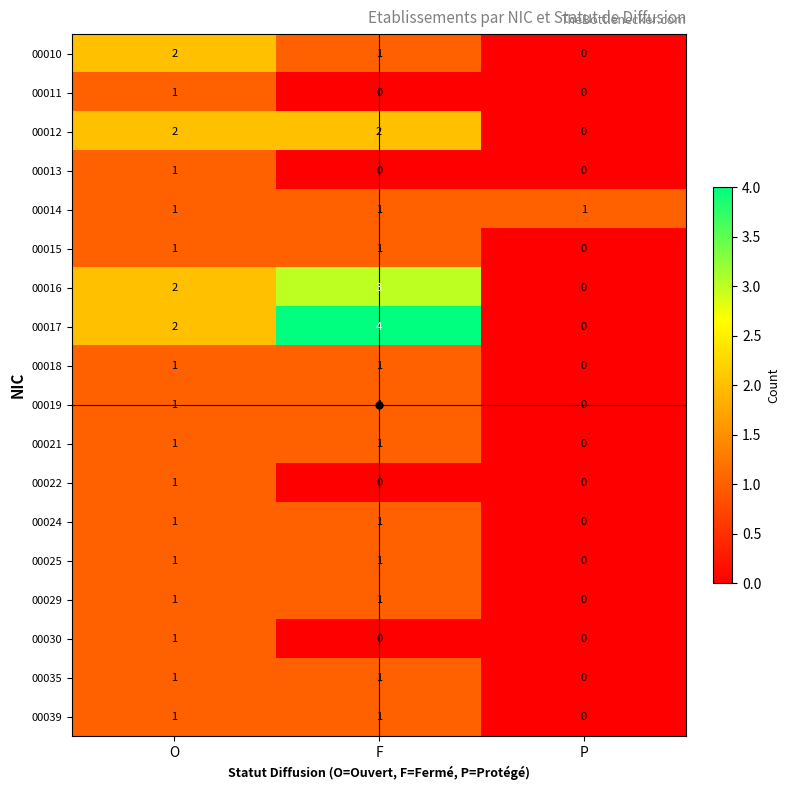

How many data points in 00025 are less than 1?

1